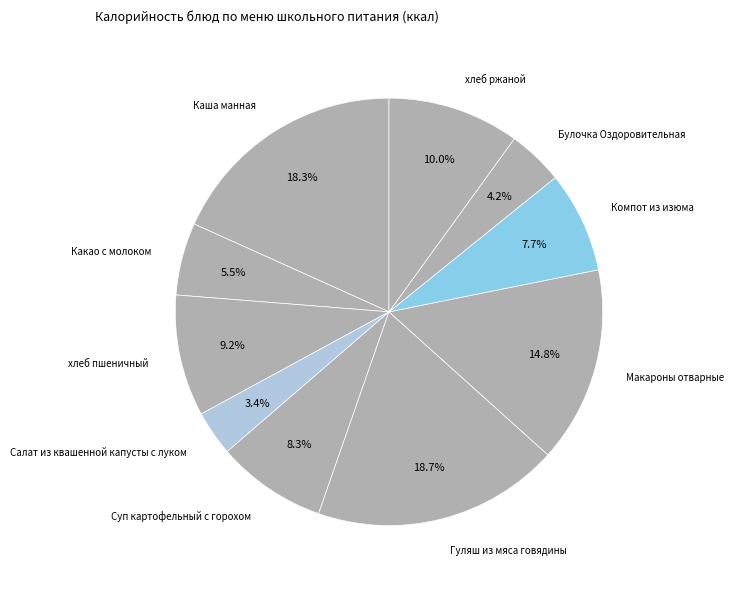

How many slices are in this pie chart?

10